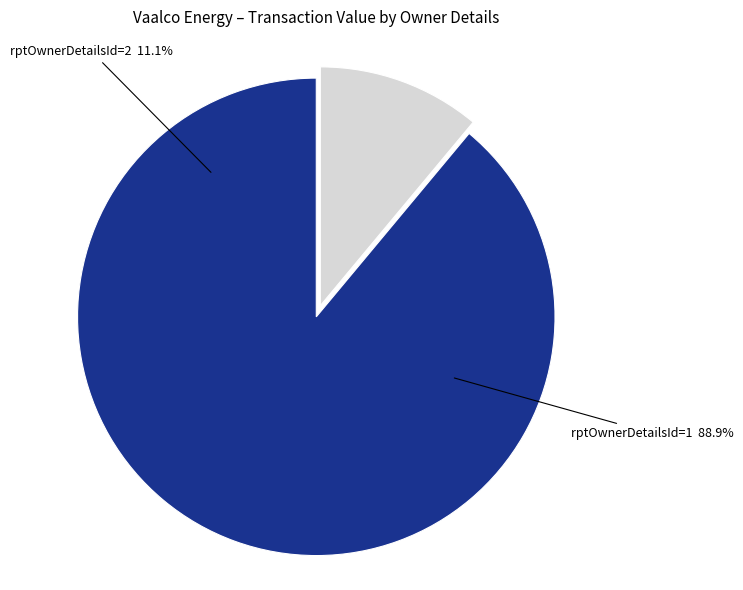

Count the number of slices in the pie.

2